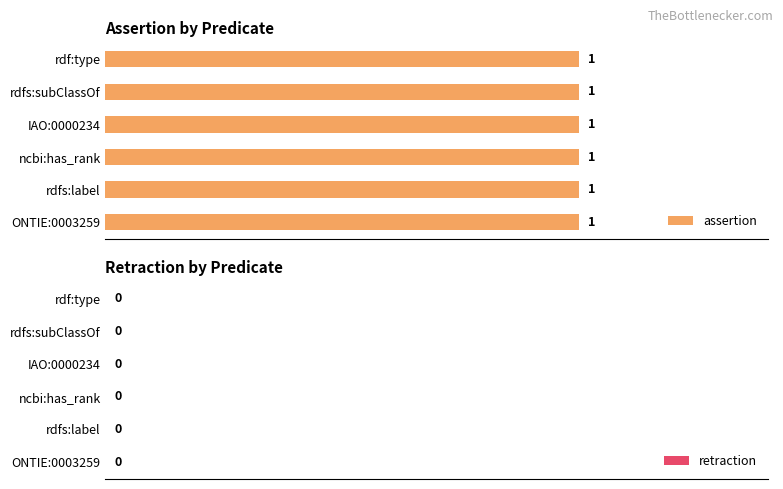

How many bars are there in each group?

2